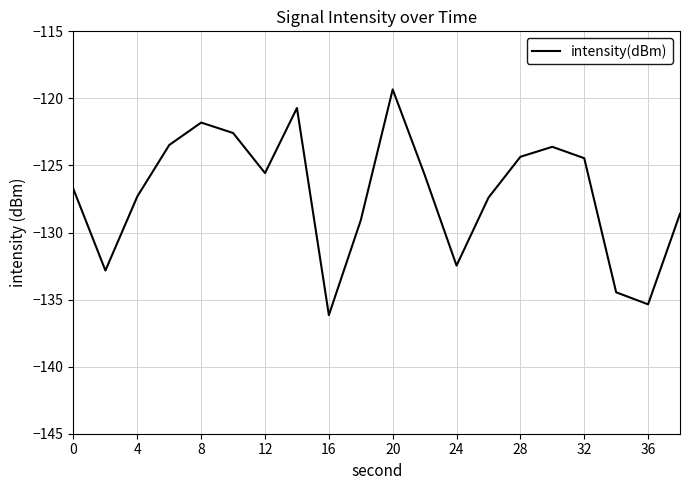

What is the difference between the maximum and minimum values?

16.8